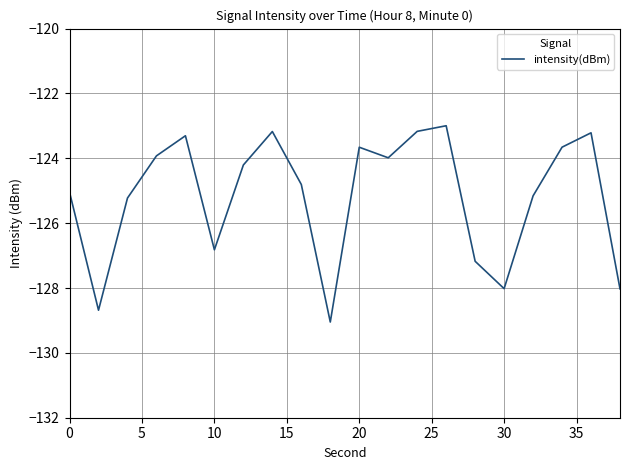

What is the difference between the maximum and minimum values?

6.1